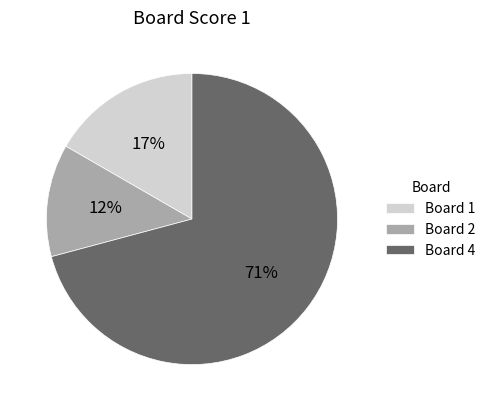

Do Board 4 and Board 1 together represent more than half of the pie?

Yes